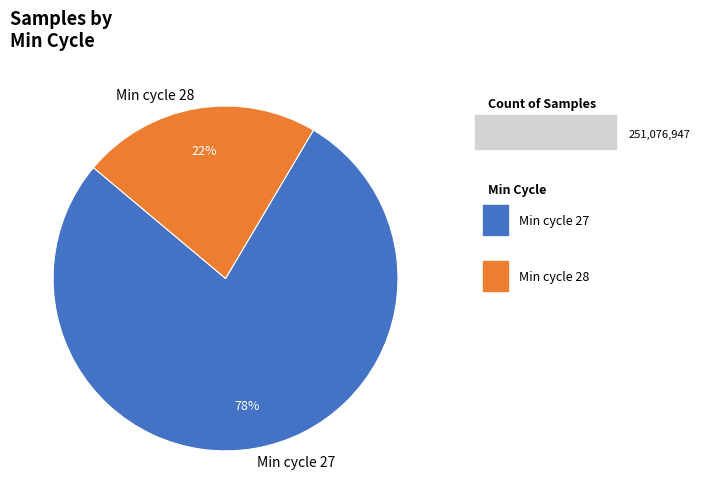

To the nearest percent, what portion does Min cycle 27 represent?

78%